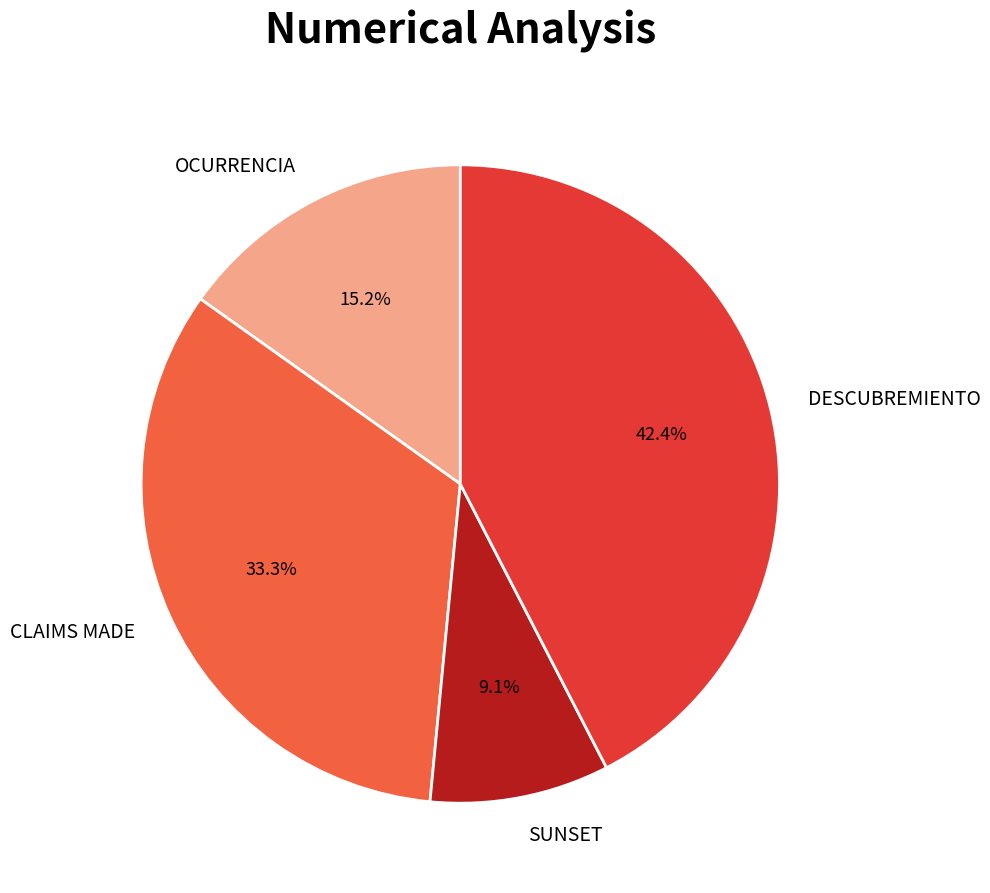

Is it true that OCURRENCIA is 15% of the pie?

True